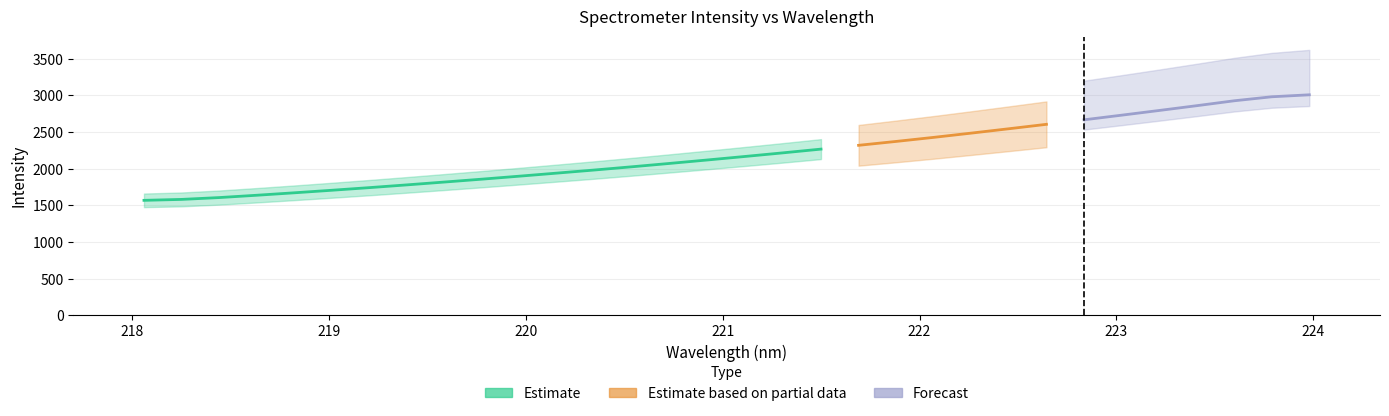

At which category does the chart reach its peak across all series?

223.9802